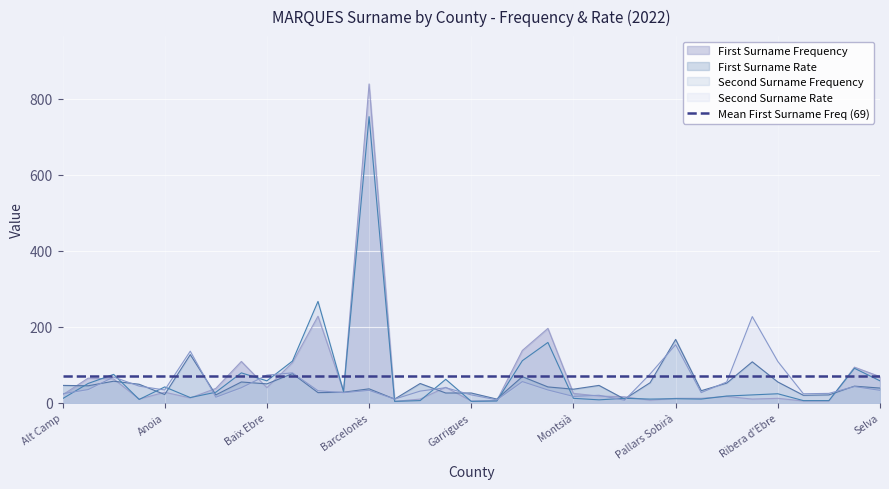

True or false: Second Surname Rate has a value of 33 at Barcelonès.

True